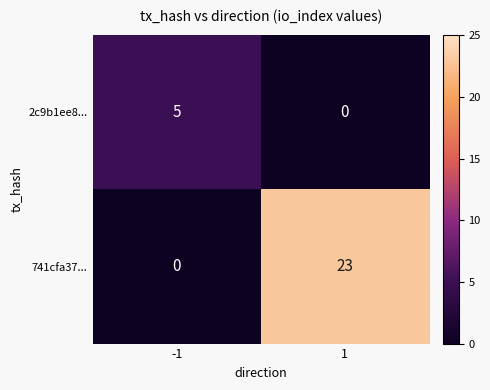

The value of 741cfa37... at 1 is 33. True or false?

False